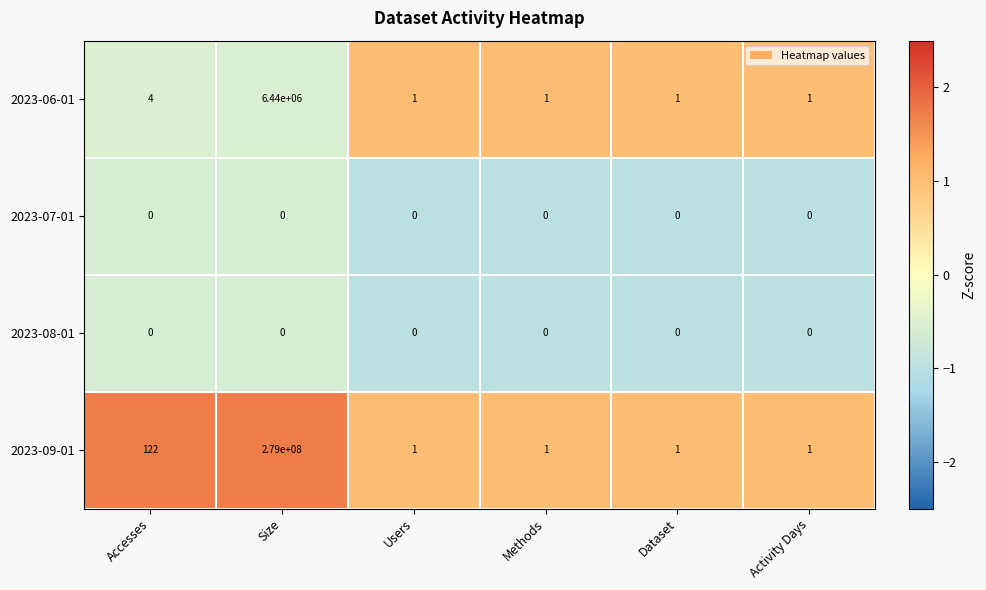

Between Size and Methods, which series saw the biggest shift?

2023-09-01